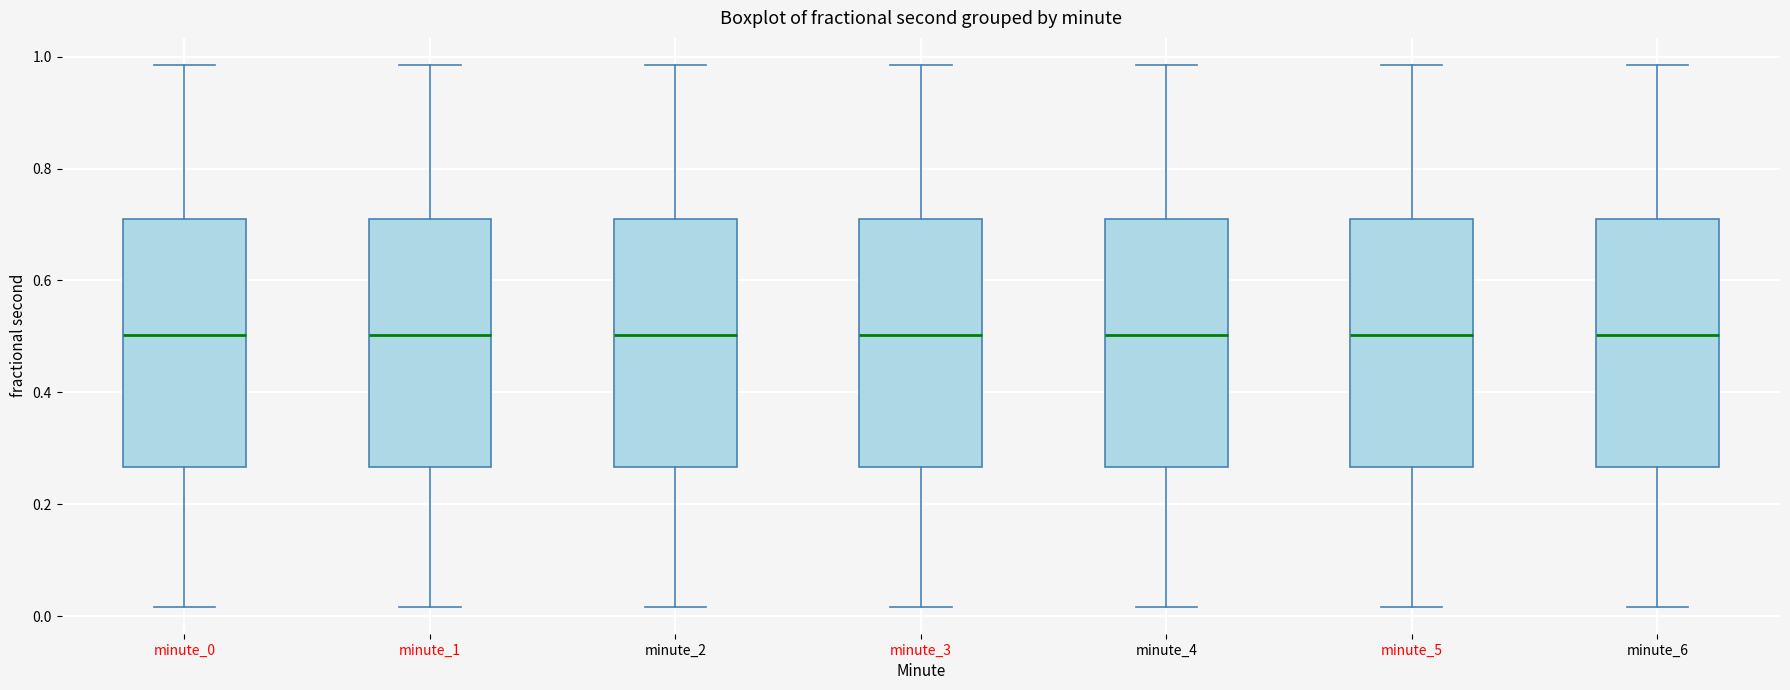

Reading left to right, transcribe this box plot: for each box, give where its median line is, the range the box spans, and where its two whiskers end, as read against the y-axis. The values are not printed on the chart, so give them approximately, as read against the axis.

minute_0: median 0.50, box 0.26 to 0.72, whiskers 0.02 to 0.98
minute_1: median 0.50, box 0.26 to 0.72, whiskers 0.02 to 0.98
minute_2: median 0.50, box 0.26 to 0.72, whiskers 0.02 to 0.98
minute_3: median 0.50, box 0.26 to 0.72, whiskers 0.02 to 0.98
minute_4: median 0.50, box 0.26 to 0.72, whiskers 0.02 to 0.98
minute_5: median 0.50, box 0.26 to 0.72, whiskers 0.02 to 0.98
minute_6: median 0.50, box 0.26 to 0.72, whiskers 0.02 to 0.98